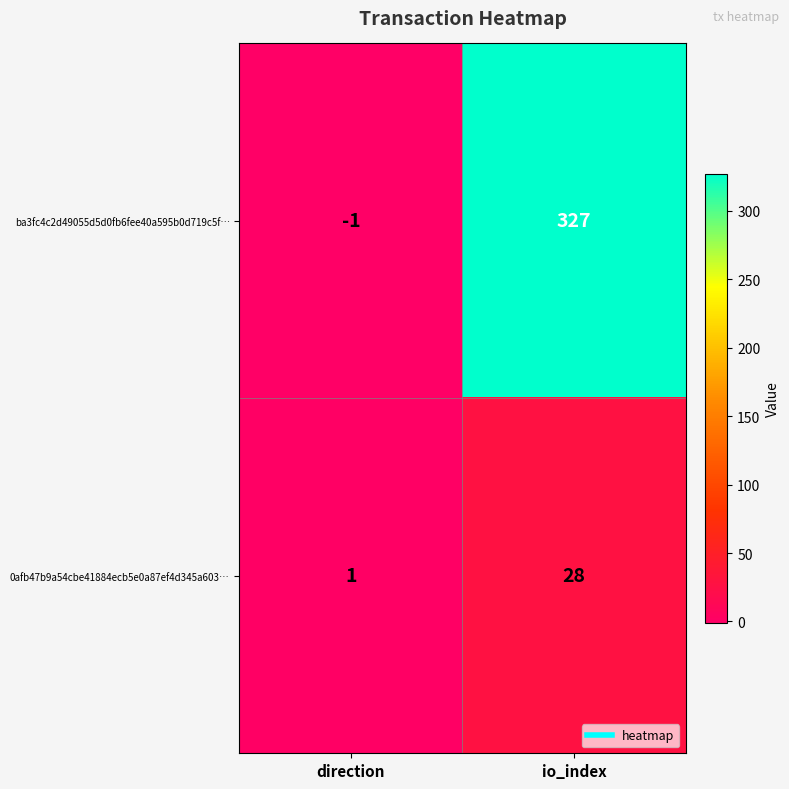

Count the number of data series in this chart.

2